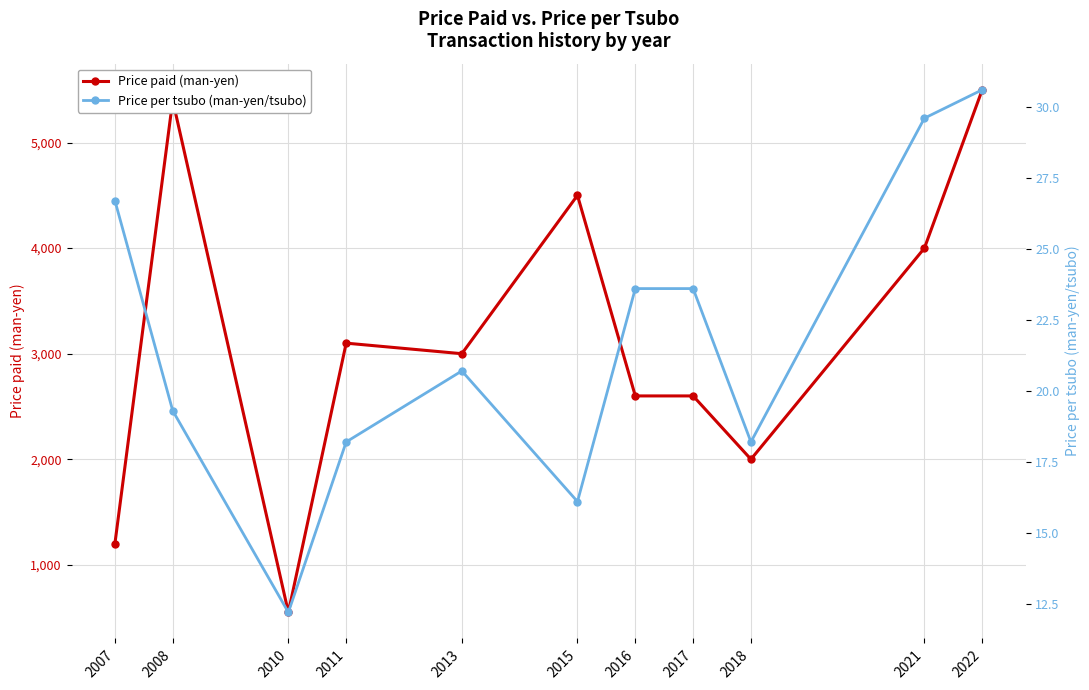

What is the average value of the Price per tsubo (man-yen/tsubo) series?

21.7